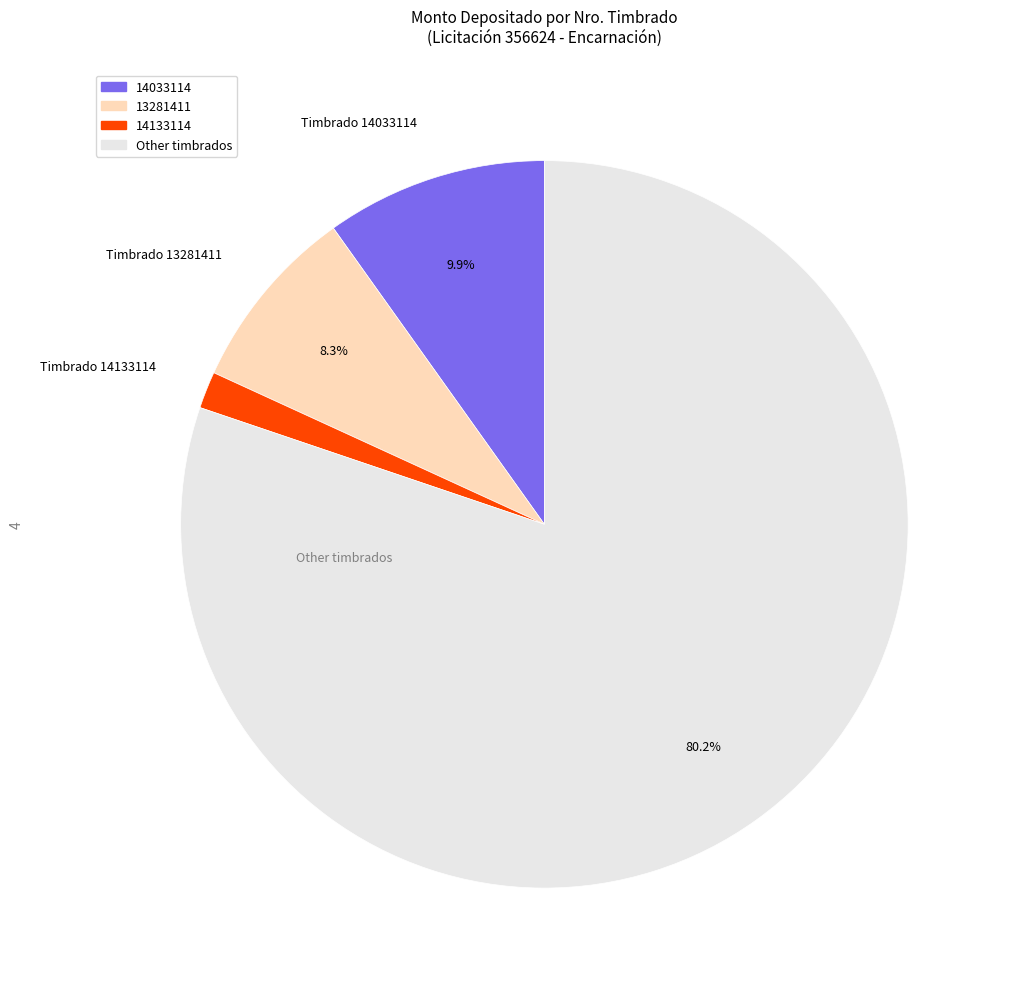

Is there any slice that represents more than half of the pie?

Yes